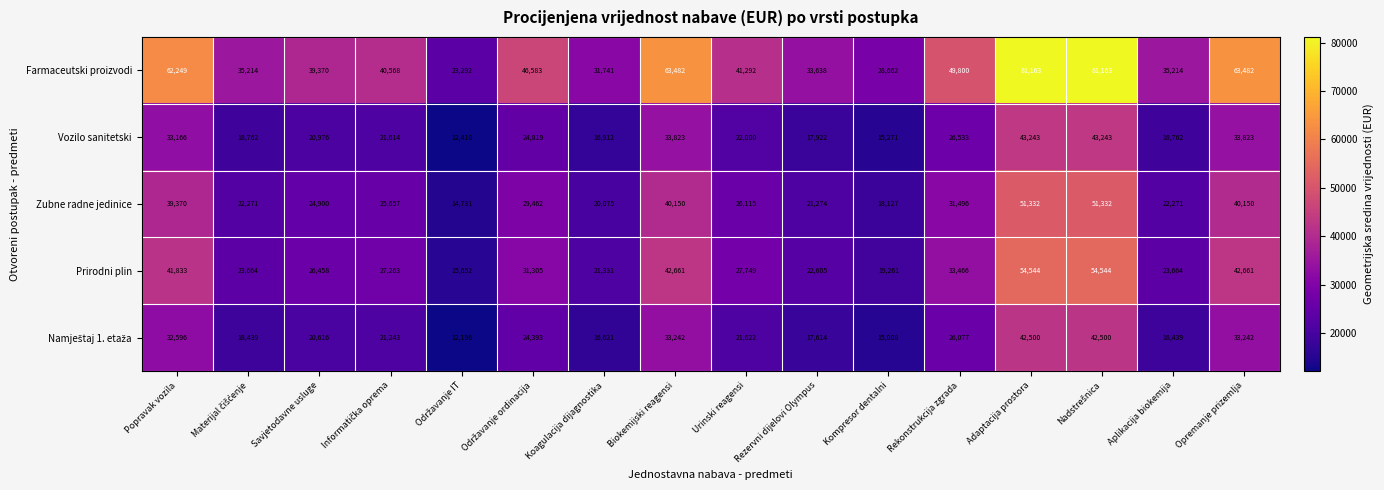

The value of Prirodni plin at Aplikacija biokemija is 33954. True or false?

False